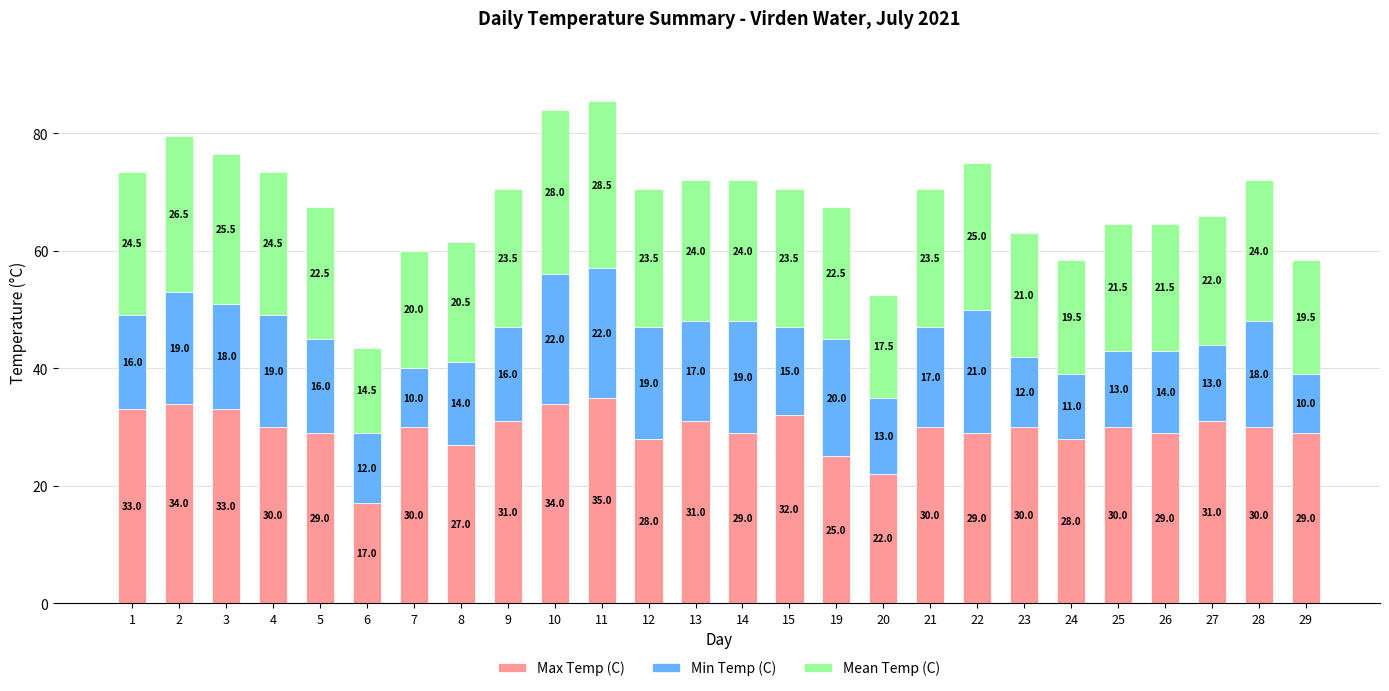

Is it true that Max Temp (C) equals 29.0 at 5?

True